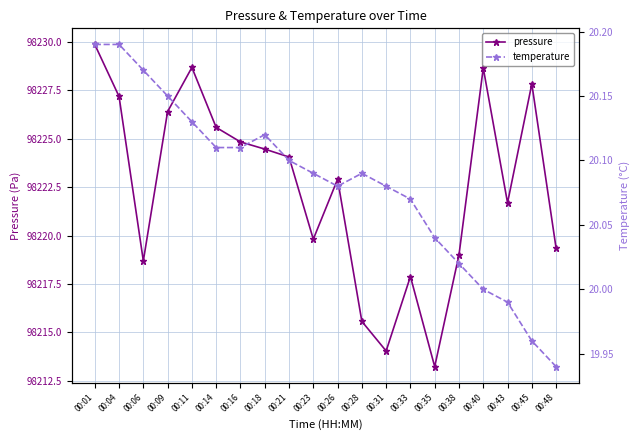

True or false: temperature and pressure intersect in this chart.

False